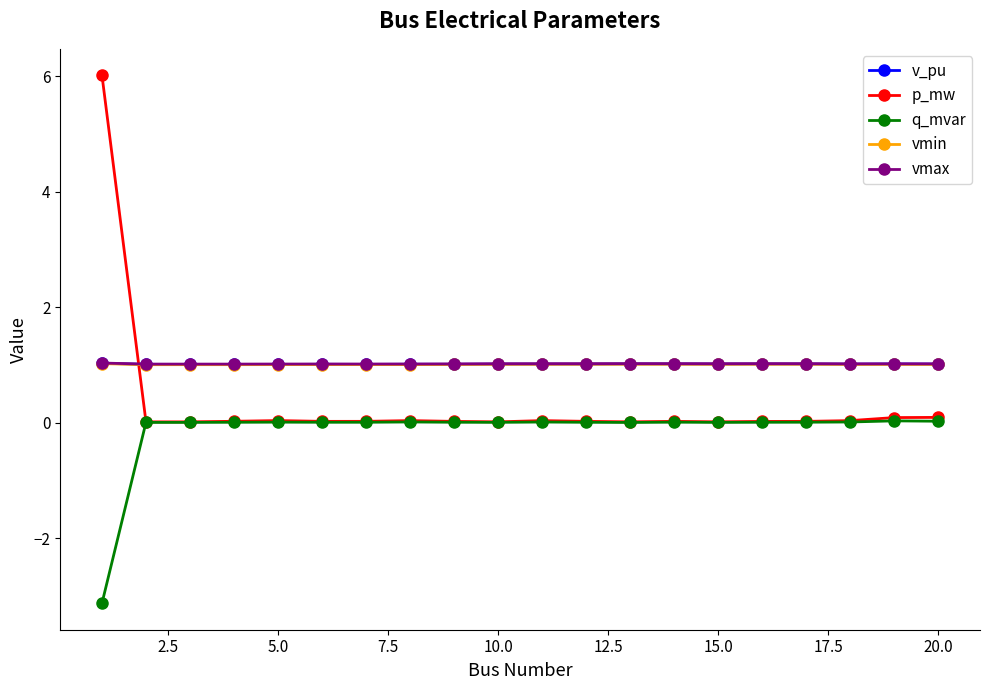

What is the average value of the v_pu series?

1.0